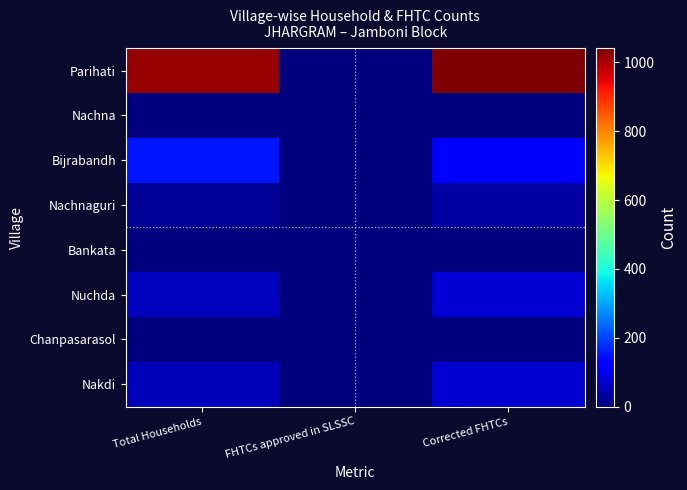

What is the maximum value shown in the chart?

1041